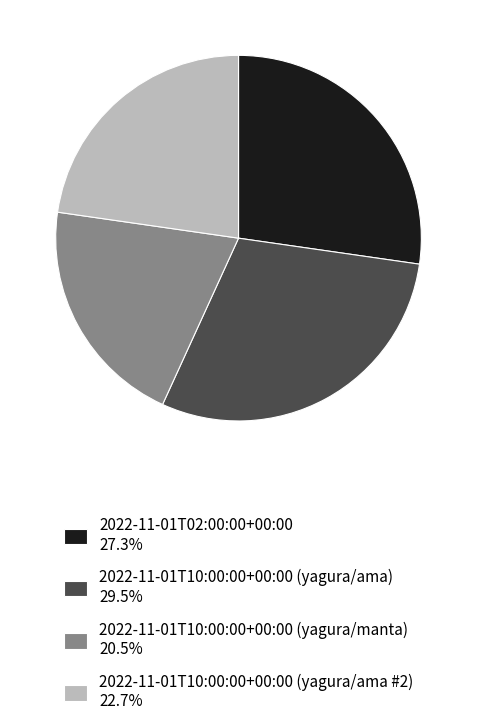

Approximately how many times larger is the value at 2022-11-01T10:00:00+00:00 (yagura/ama #2) 22.7% compared to 2022-11-01T10:00:00+00:00 (yagura/manta) 20.5%?

1.1